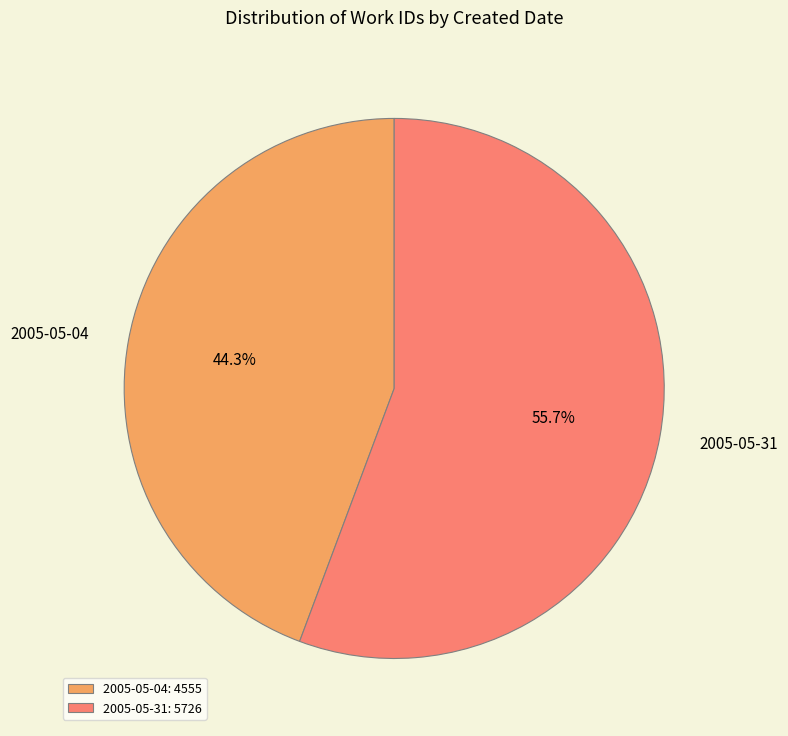

What portion of the pie excludes 2005-05-31?

44.3%